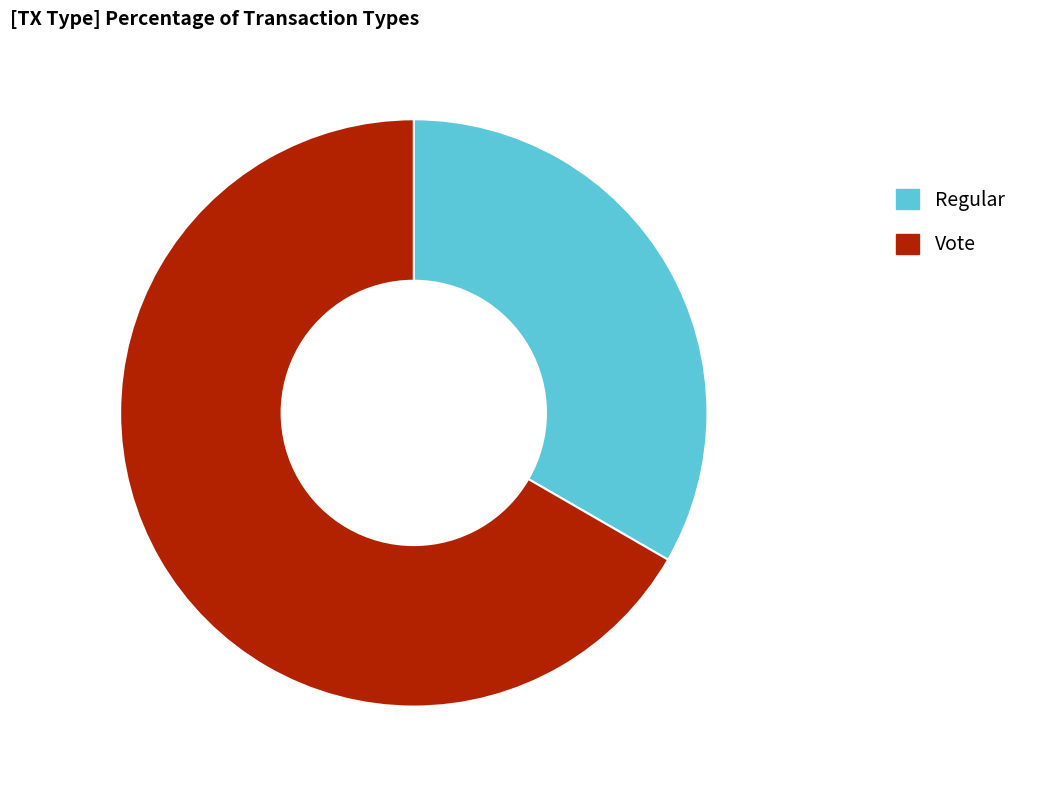

Which category accounts for the majority?

Vote